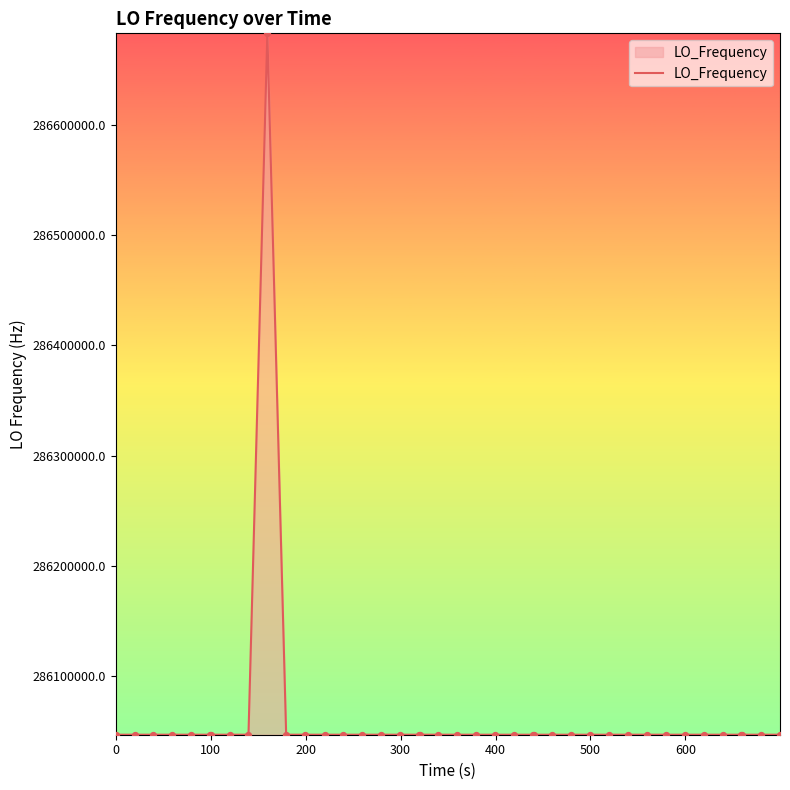

What is the minimum value shown in the chart?

286046995.2